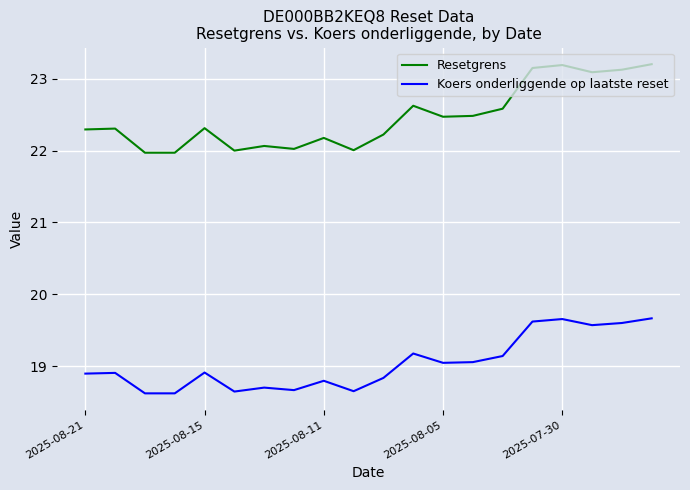

Which series has the largest range (max minus min)?

Resetgrens